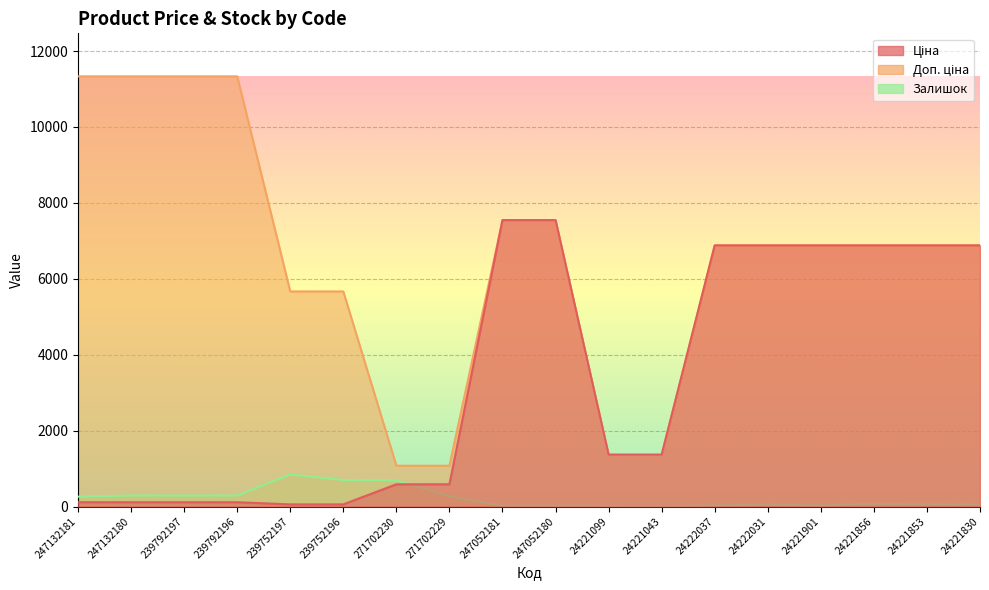

Reading left to right, extract all data points from this chart.

Ціна: 113.3	113.3	113.3	113.3	56.7	56.7	586.0	586.0	7545.9	7545.9	1366.3	1366.3	6879.5	6879.5	6879.5	6879.5	6879.5	6879.5
Доп. ціна: 11334.0	11334.0	11334.0	11334.0	5667.0	5667.0	1074.5	1074.5	7545.9	7545.9	1366.0	1366.0	6879.5	6879.5	6879.5	6879.5	6879.5	6879.5
Залишок: 260.0	290.0	289.0	290.0	845.0	698.0	690.0	272.0	20.0	21.0	16.0	4.0	32.0	49.0	31.0	74.0	57.0	54.0